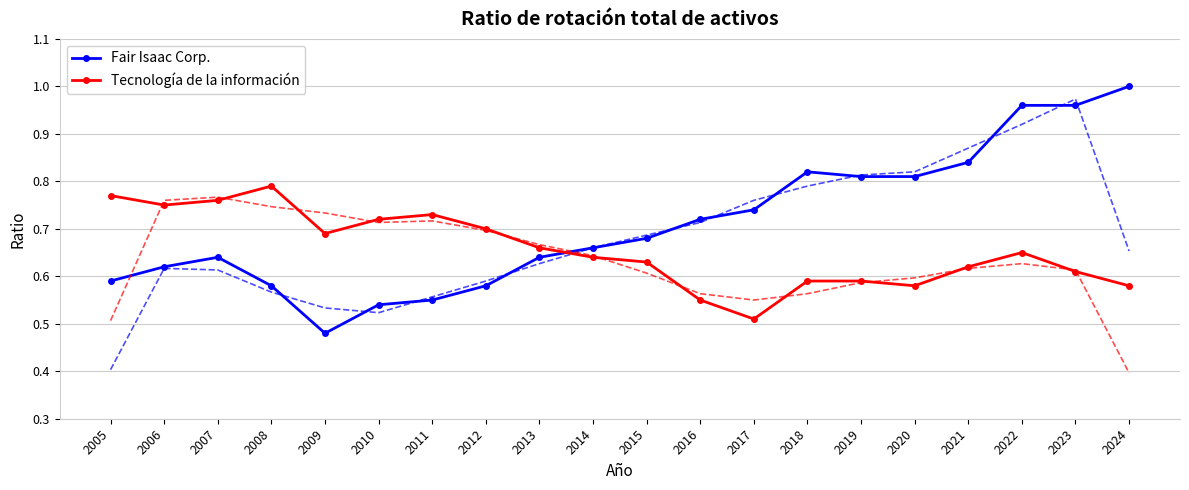

Where is Tecnología de la información nearest to the value 0?

2017